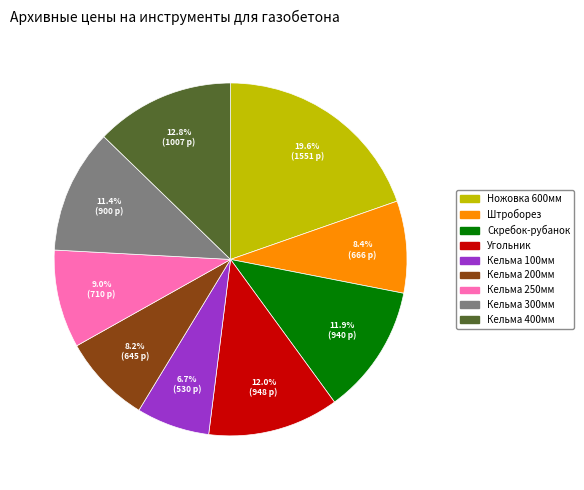

How many segments does this pie chart have?

9